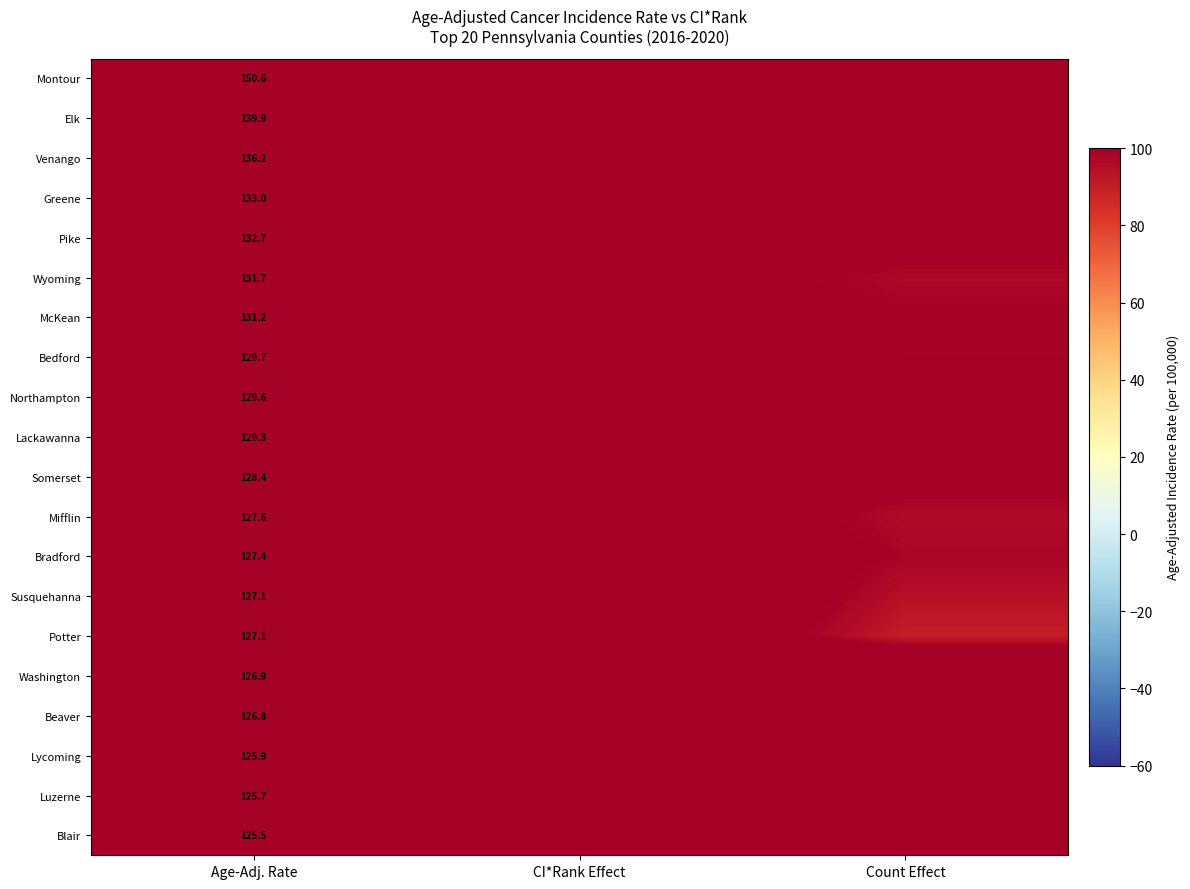

What is the sum of the Wyoming values at CI*Rank Effect and Age-Adj. Rate?

237.4